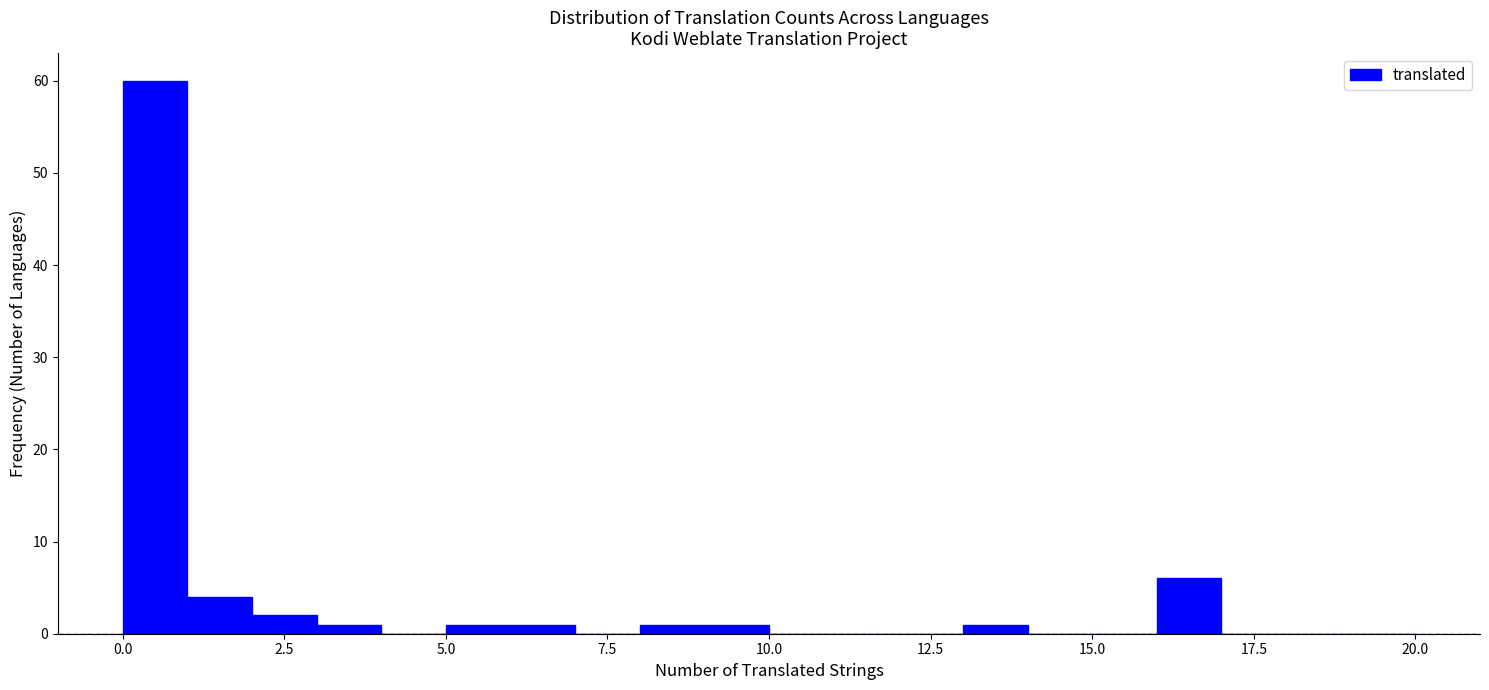

Read against the x-axis, roughly where is the centre of the tallest bar?

0.5